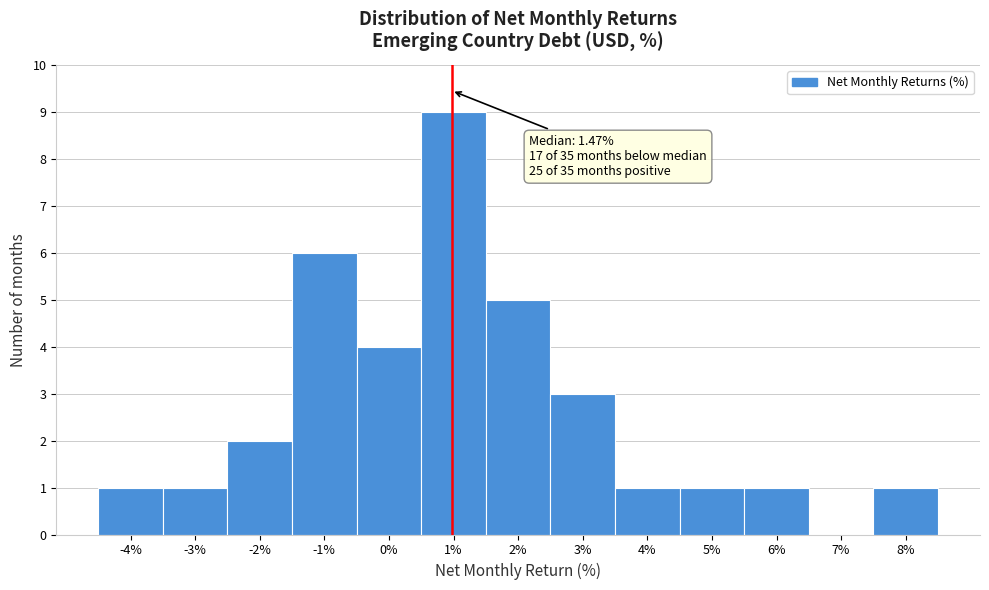

Reading right to left, extract all data points from this chart.

8%=1	7%=0	6%=1	5%=1	4%=1	3%=3	2%=5	1%=9	0%=4	-1%=6	-2%=2	-3%=1	-4%=1